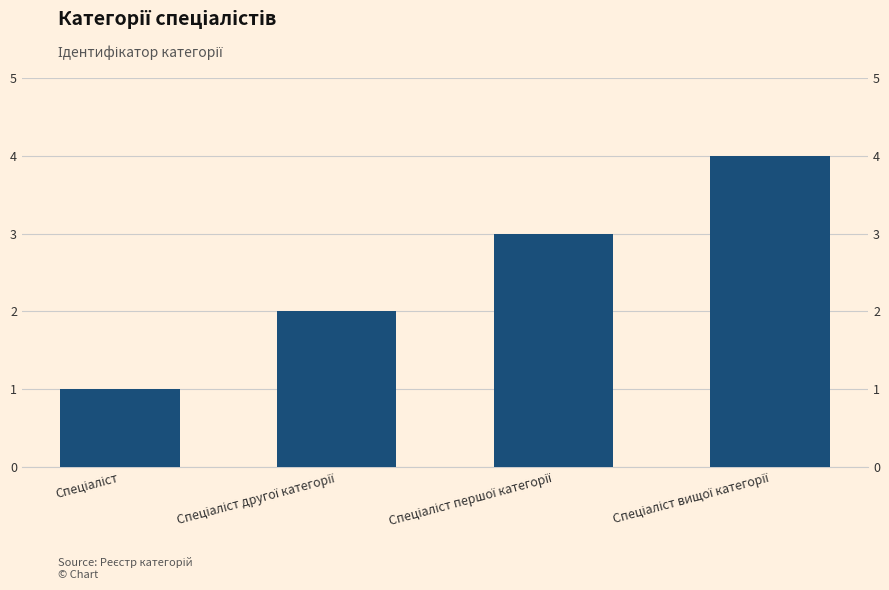

Count the number of categories in the chart.

4